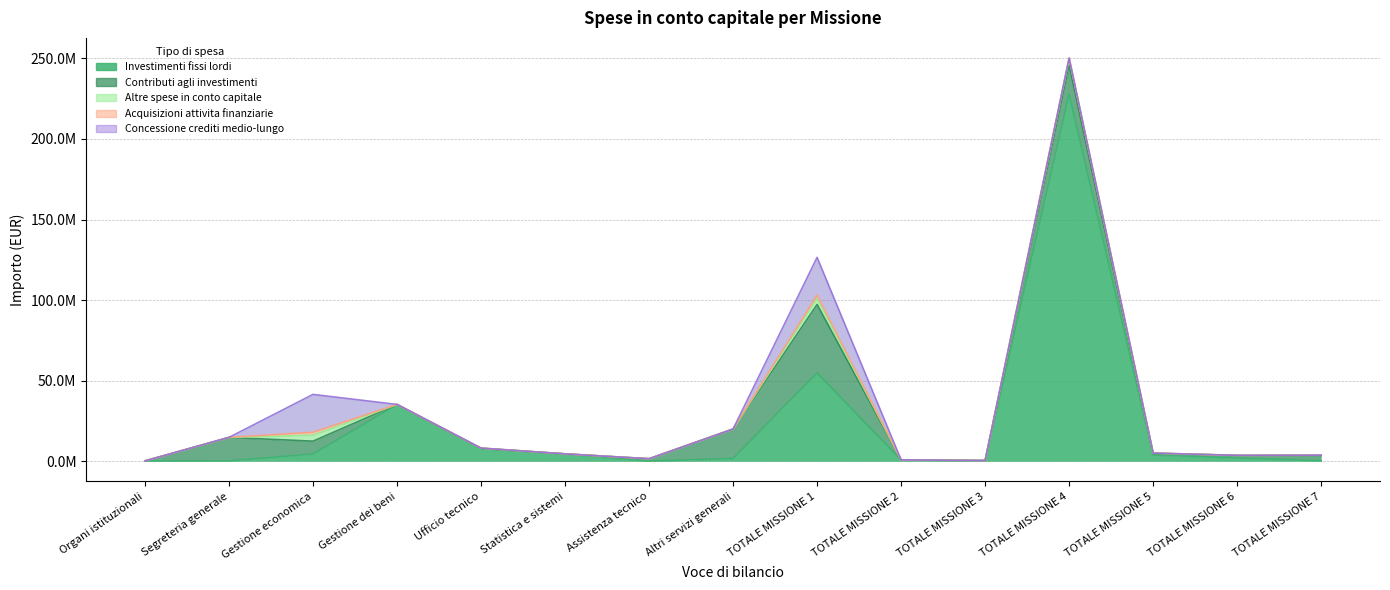

True or false: Investimenti fissi lordi and Concessione crediti medio-lungo cross at least once.

True